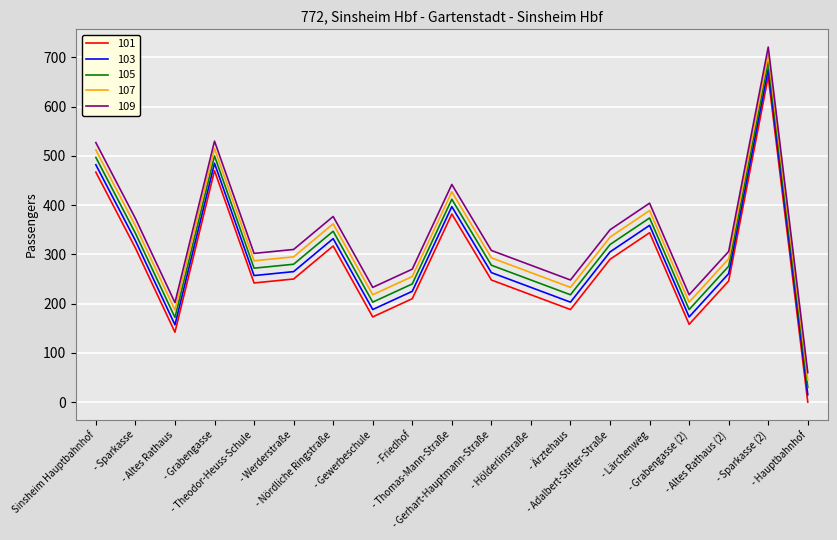

True or false: 103 and 109 cross at least once.

False